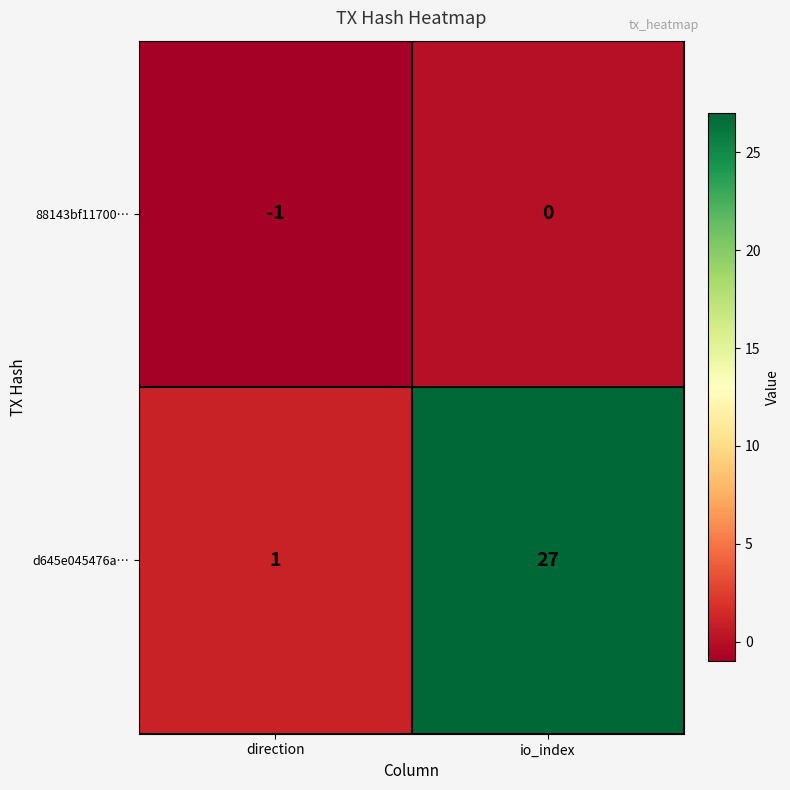

At which label is d645e045476a… closest to 14?

direction